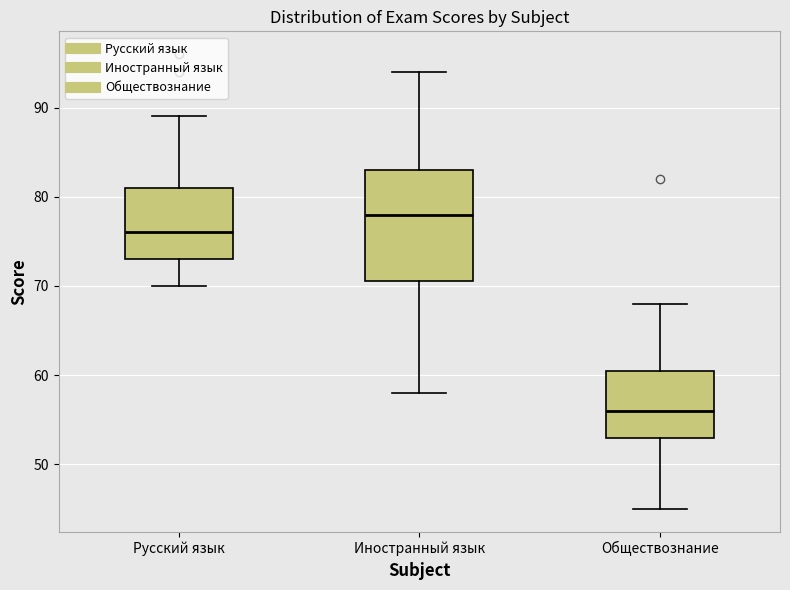

Reading left to right, read every box against the y-axis: the position of its median line, the range the box covers, and the ends of its whiskers. The values are not printed on the chart, so give them approximately, as read against the axis.

Русский язык: median 76, box 73 to 81, whiskers 70 to 89
Иностранный язык: median 78, box 71 to 83, whiskers 58 to 94
Обществознание: median 56, box 53 to 61, whiskers 45 to 68